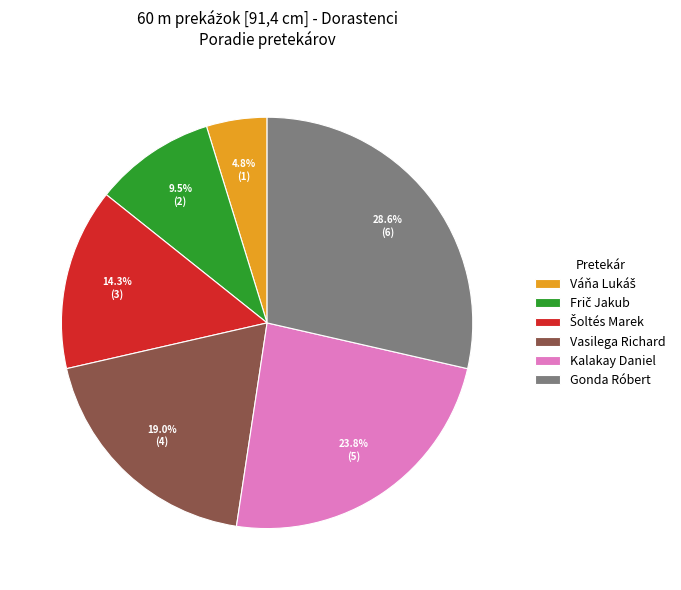

Is there any slice that represents more than half of the pie?

No